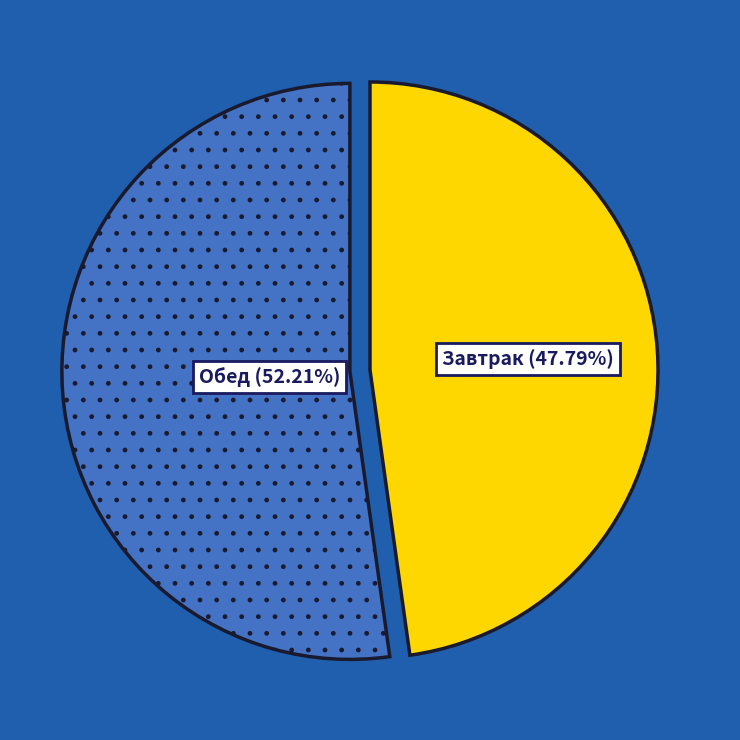

How many slices are in this pie chart?

2